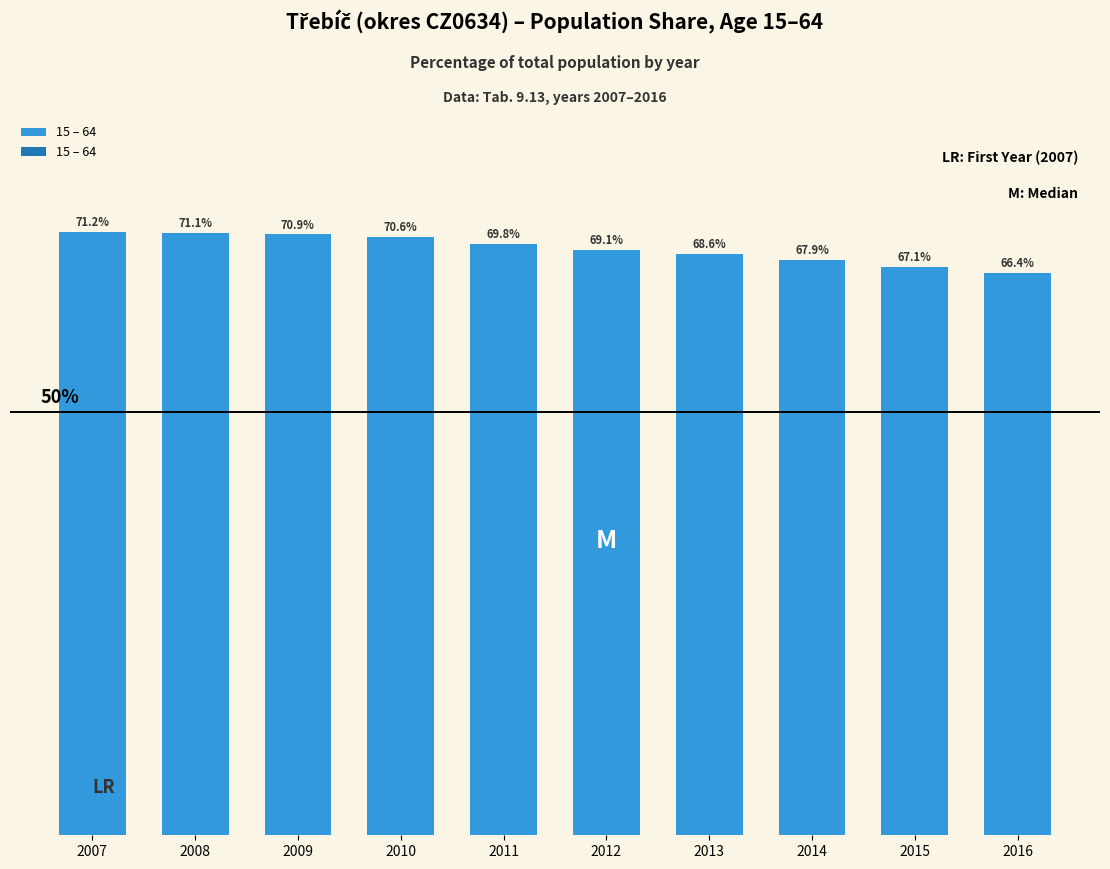

List the labels in order of value, largest first.

2007, 2008, 2009, 2010, 2011, 2012, 2013, 2014, 2015, 2016